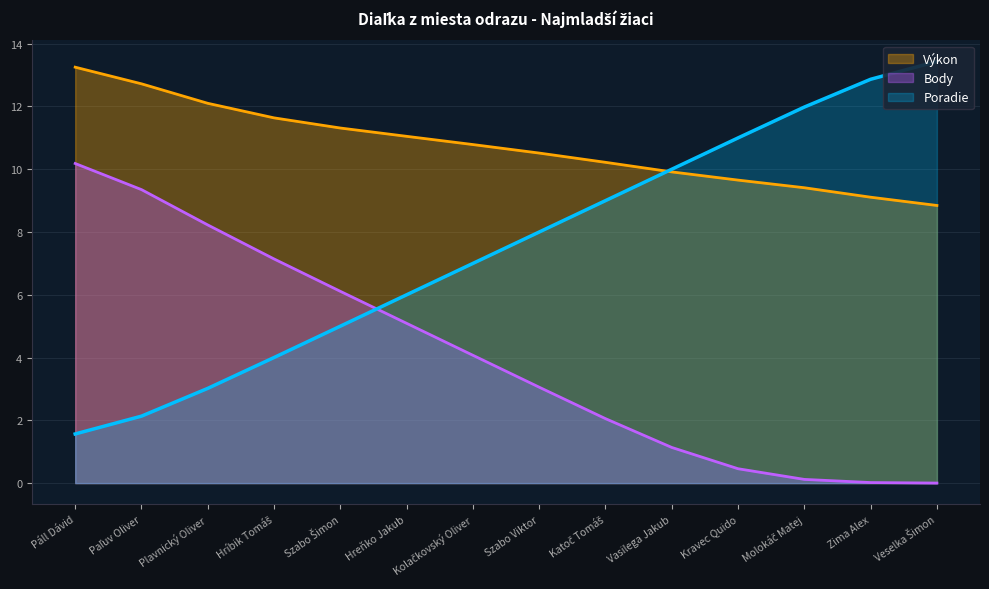

True or false: Výkon and Body cross at least once.

False